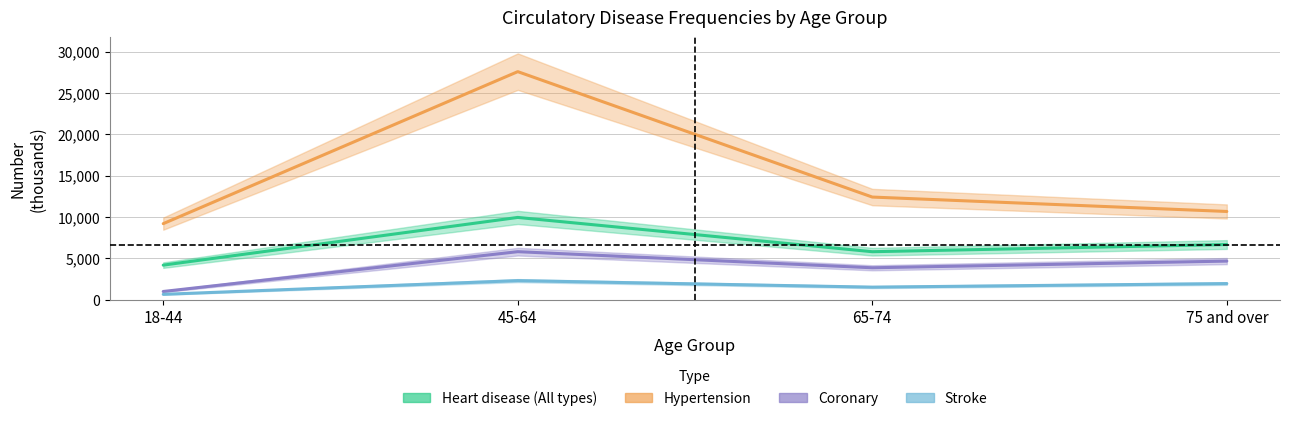

What is the difference between the maximum and second lowest values in the Hypertension series?

16917